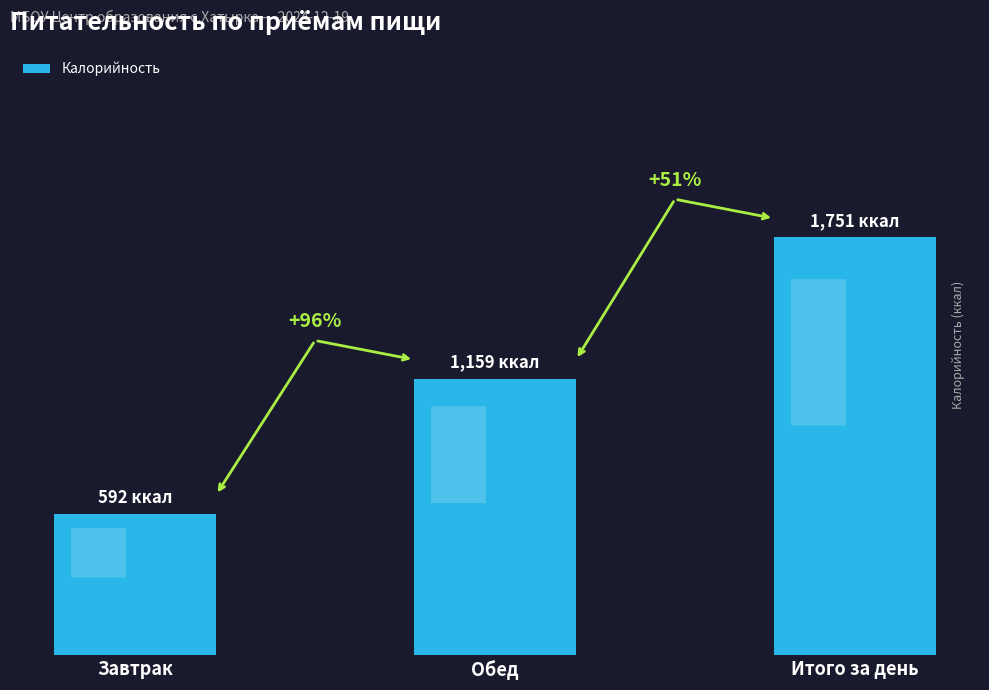

What is the difference between the maximum and minimum values?

1159